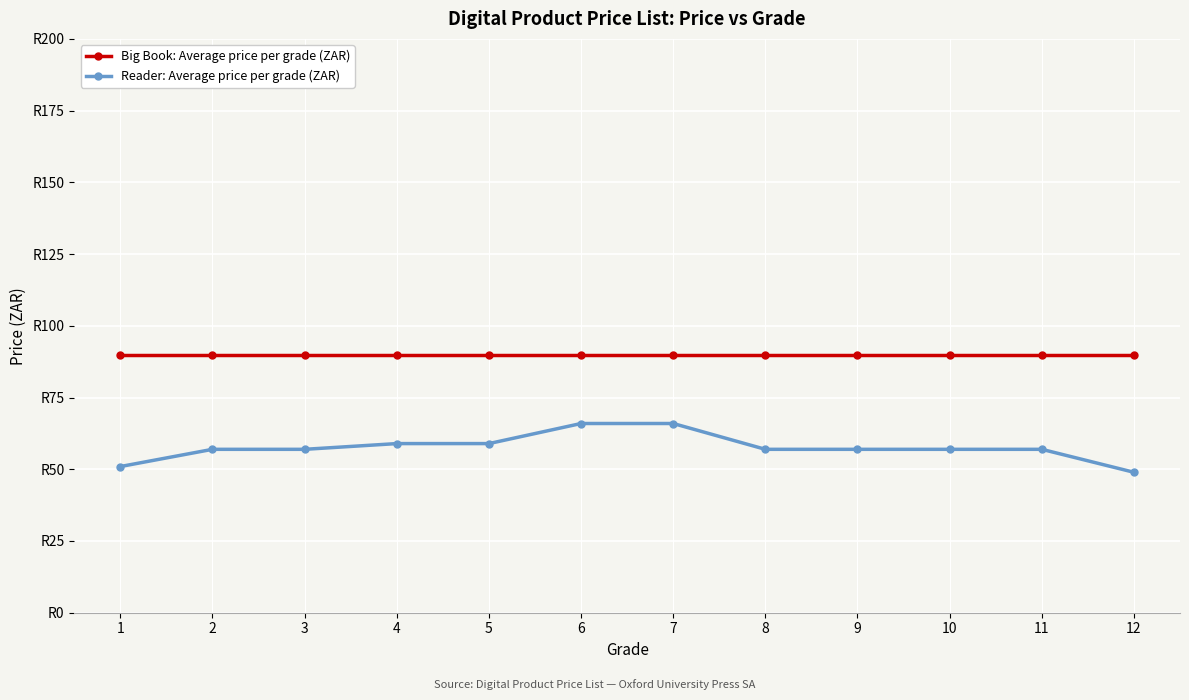

Reading left to right, what are all the values shown in this chart?

Big Book: Average price per grade (ZAR): 1=90.0	2=90.0	3=90.0	4=90.0	5=90.0	6=90.0	7=90.0	8=90.0	9=90.0	10=90.0	11=90.0	12=90.0
Reader: Average price per grade (ZAR): 1=51.0	2=57.0	3=57.0	4=59.0	5=59.0	6=66.0	7=66.0	8=57.0	9=57.0	10=57.0	11=57.0	12=49.0